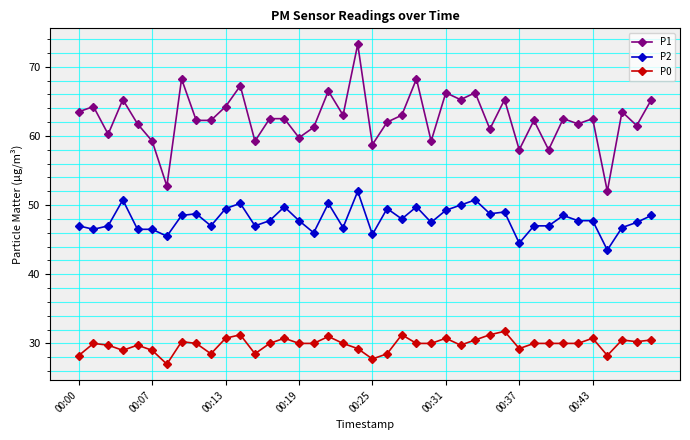

True or false: P1 has more than 1 points higher than both neighbors.

True